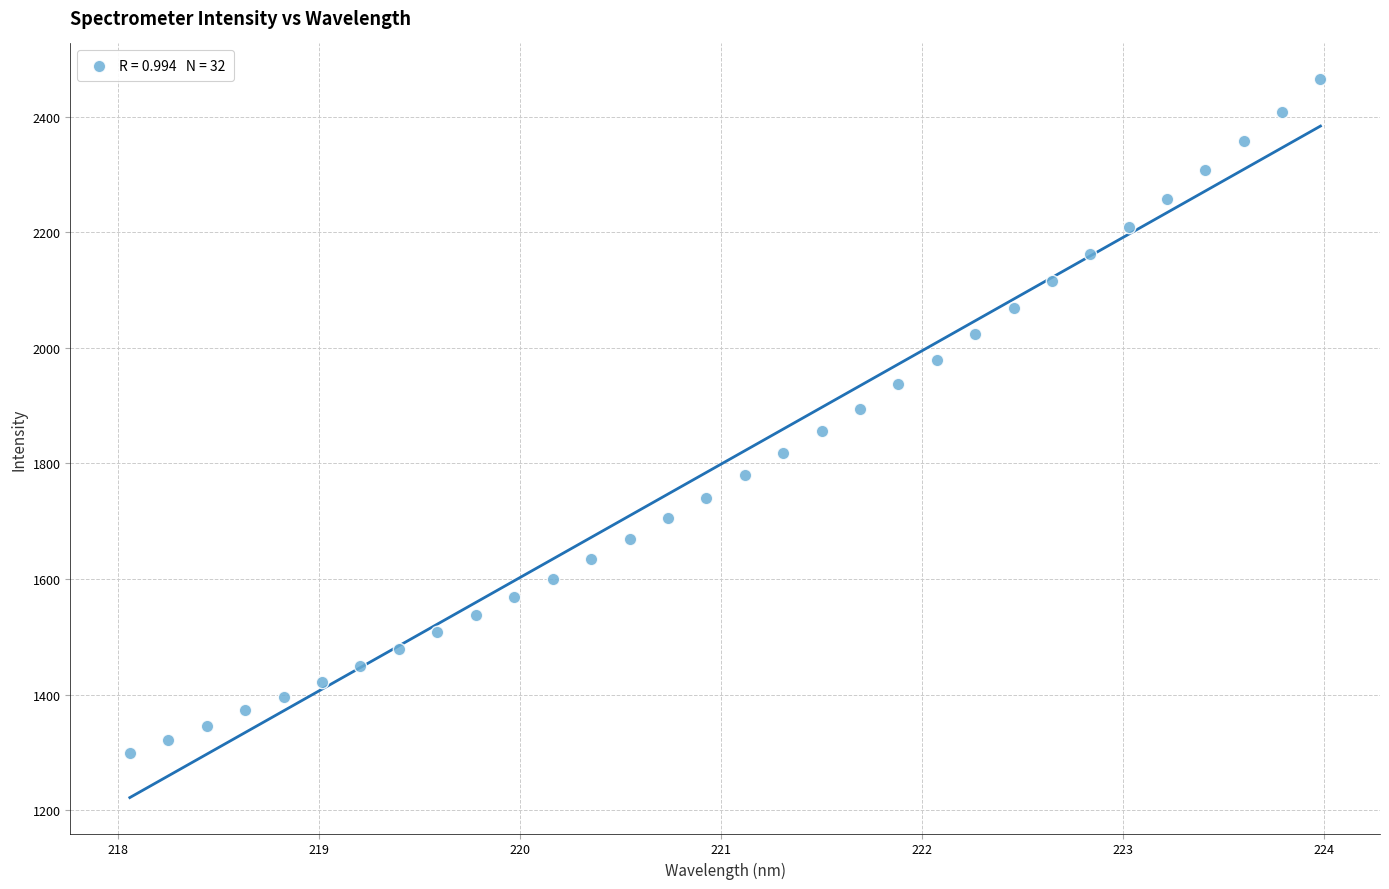

What is the range of Y values (max minus min)?

1166.3